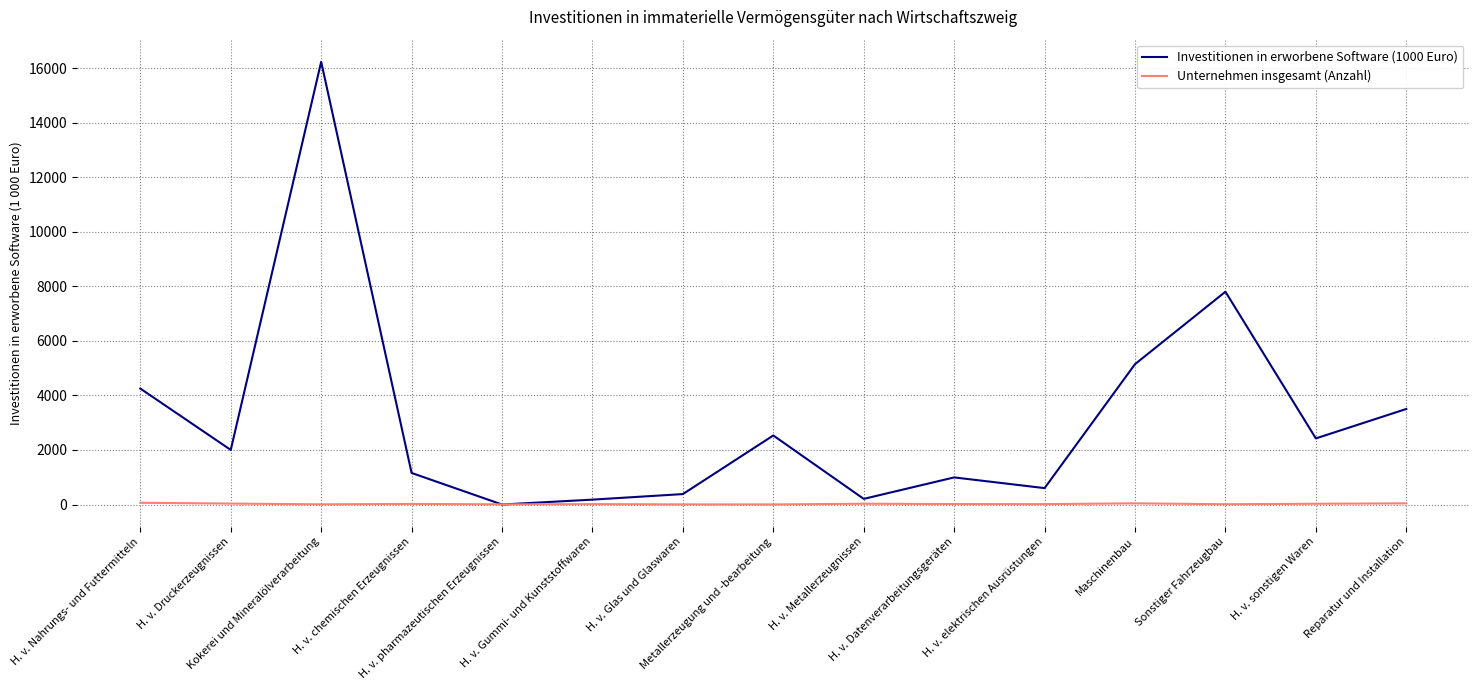

Which series has the widest spread of values?

Investitionen in erworbene Software (1000 Euro)